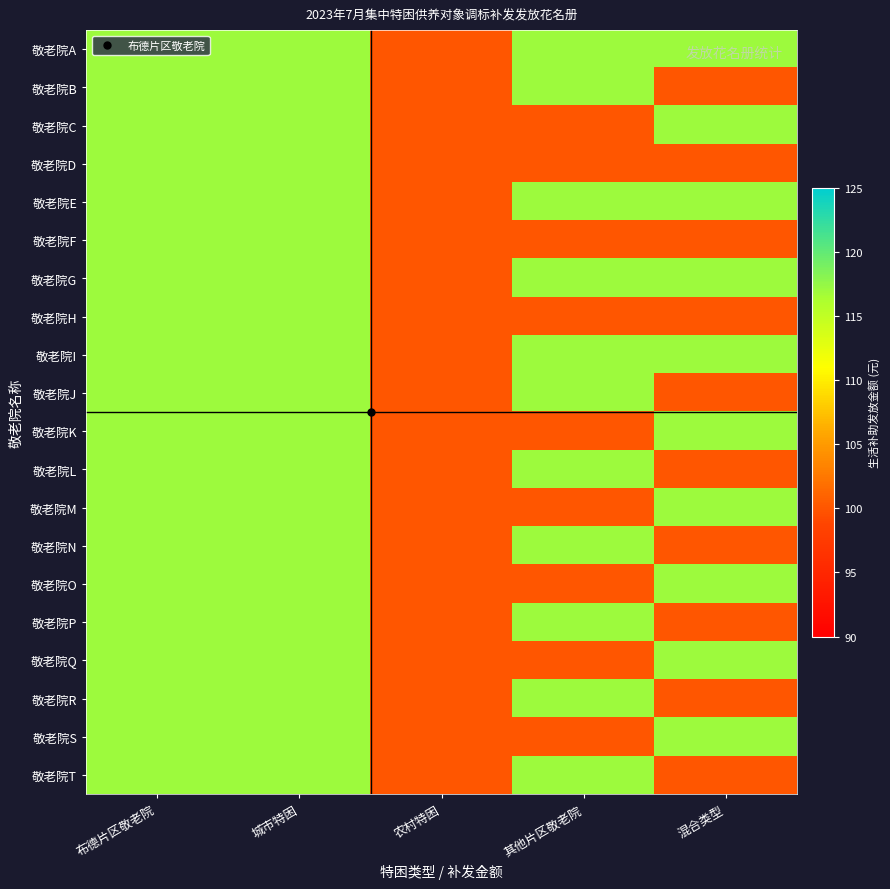

Reading left to right, list all the values displayed in this chart.

敬老院A: 布德片区敬老院=117	城市特困=117	农村特困=100	其他片区敬老院=117	混合类型=117
敬老院B: 布德片区敬老院=117	城市特困=117	农村特困=100	其他片区敬老院=117	混合类型=100
敬老院C: 布德片区敬老院=117	城市特困=117	农村特困=100	其他片区敬老院=100	混合类型=117
敬老院D: 布德片区敬老院=117	城市特困=117	农村特困=100	其他片区敬老院=100	混合类型=100
敬老院E: 布德片区敬老院=117	城市特困=117	农村特困=100	其他片区敬老院=117	混合类型=117
敬老院F: 布德片区敬老院=117	城市特困=117	农村特困=100	其他片区敬老院=100	混合类型=100
敬老院G: 布德片区敬老院=117	城市特困=117	农村特困=100	其他片区敬老院=117	混合类型=117
敬老院H: 布德片区敬老院=117	城市特困=117	农村特困=100	其他片区敬老院=100	混合类型=100
敬老院I: 布德片区敬老院=117	城市特困=117	农村特困=100	其他片区敬老院=117	混合类型=117
敬老院J: 布德片区敬老院=117	城市特困=117	农村特困=100	其他片区敬老院=117	混合类型=100
敬老院K: 布德片区敬老院=117	城市特困=117	农村特困=100	其他片区敬老院=100	混合类型=117
敬老院L: 布德片区敬老院=117	城市特困=117	农村特困=100	其他片区敬老院=117	混合类型=100
敬老院M: 布德片区敬老院=117	城市特困=117	农村特困=100	其他片区敬老院=100	混合类型=117
敬老院N: 布德片区敬老院=117	城市特困=117	农村特困=100	其他片区敬老院=117	混合类型=100
敬老院O: 布德片区敬老院=117	城市特困=117	农村特困=100	其他片区敬老院=100	混合类型=117
敬老院P: 布德片区敬老院=117	城市特困=117	农村特困=100	其他片区敬老院=117	混合类型=100
敬老院Q: 布德片区敬老院=117	城市特困=117	农村特困=100	其他片区敬老院=100	混合类型=117
敬老院R: 布德片区敬老院=117	城市特困=117	农村特困=100	其他片区敬老院=117	混合类型=100
敬老院S: 布德片区敬老院=117	城市特困=117	农村特困=100	其他片区敬老院=100	混合类型=117
敬老院T: 布德片区敬老院=117	城市特困=117	农村特困=100	其他片区敬老院=117	混合类型=100